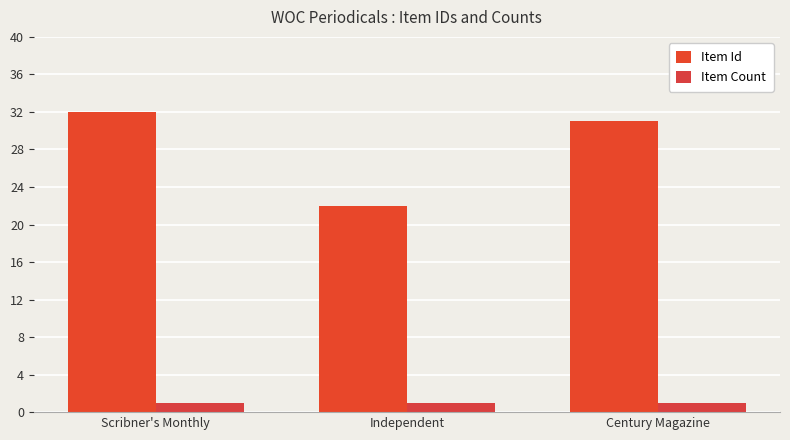

What are all the series names shown in the legend?

Item Id, Item Count